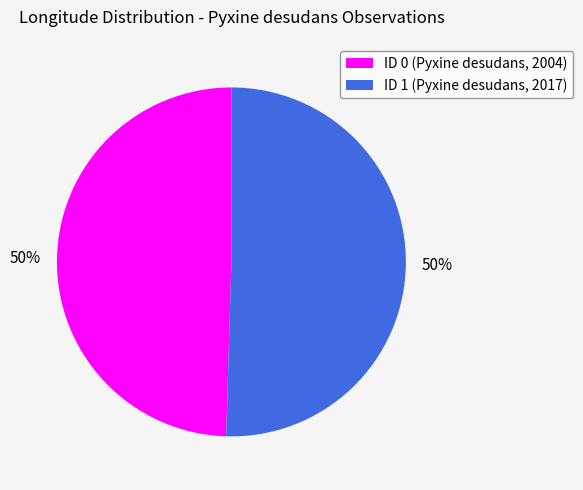

Do ID 0 (Pyxine desudans, 2004) and ID 1 (Pyxine desudans, 2017) together represent more than half of the pie?

Yes